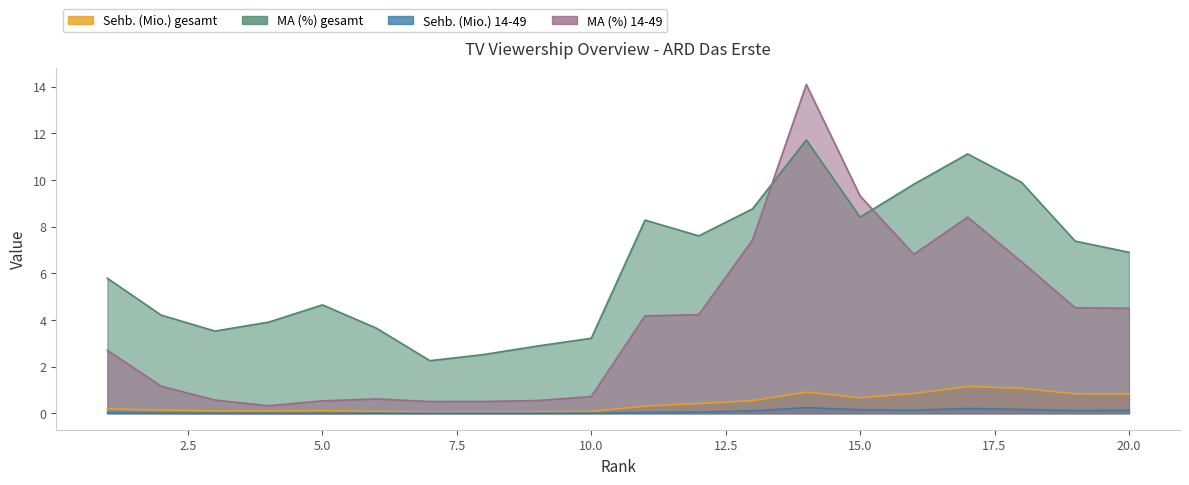

How many lines are shown in the chart?

4